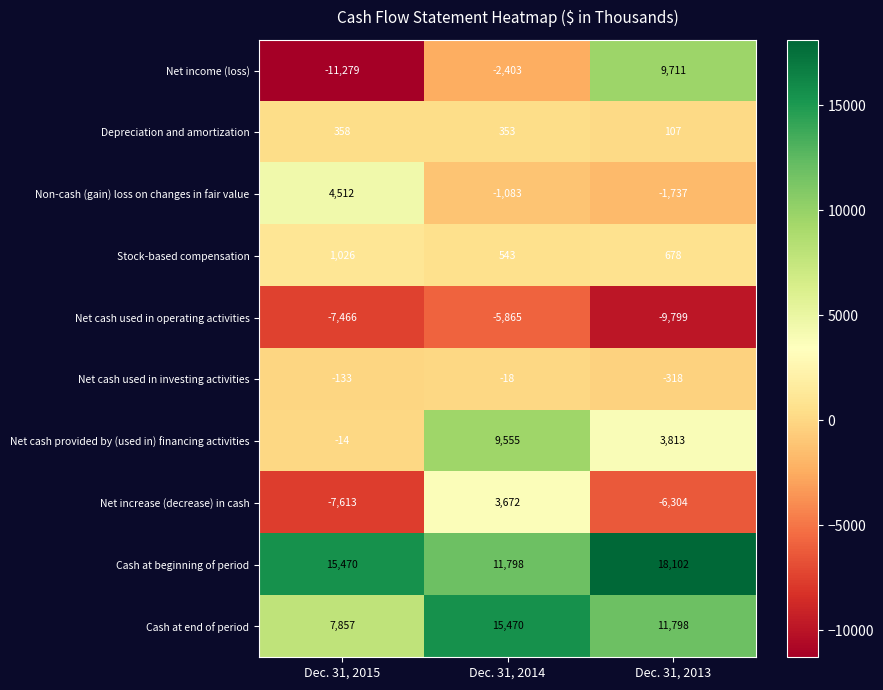

What is the lowest value of the Stock-based compensation series?

543